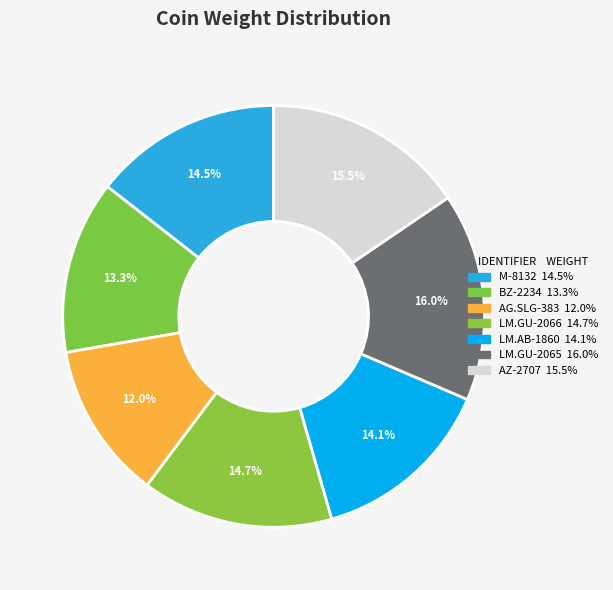

Is it true that AG.SLG-383 is 4% of the pie?

False